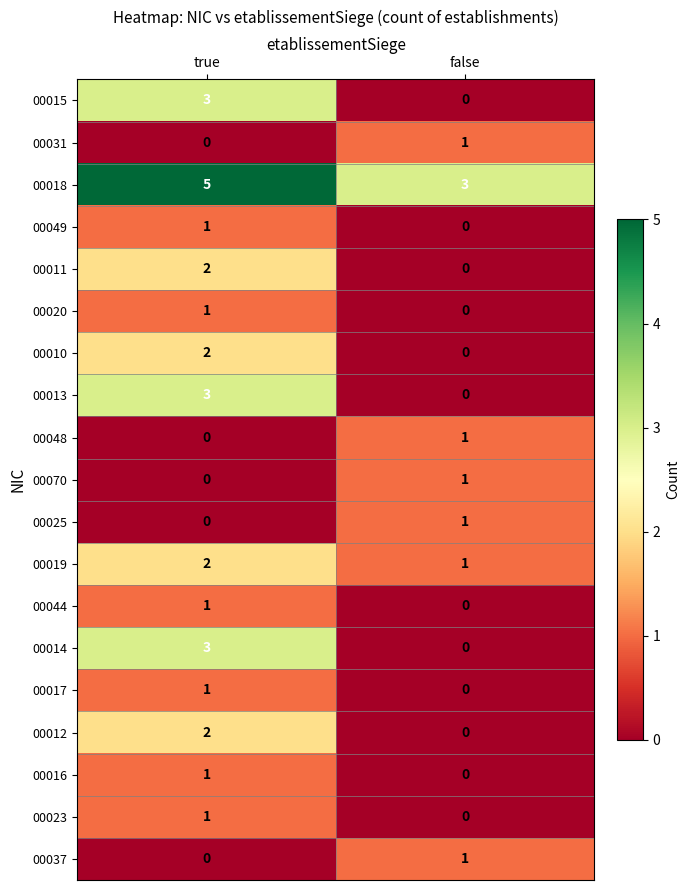

What is the spread (max minus min) of values at true?

5